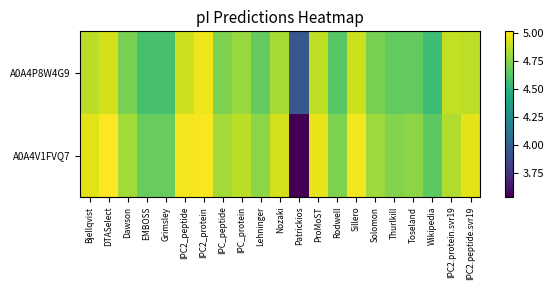

Reading left to right, extract all data points from this chart.

A0A4P8W4G9: Bjellqvist=4.9	DTASelect=4.9	Dawson=4.7	EMBOSS=4.6	Grimsley=4.6	IPC2_peptide=4.9	IPC2_protein=5.0	IPC_peptide=4.7	IPC_protein=4.8	Lehninger=4.7	Nozaki=4.8	Patrickios=3.9	ProMoST=4.9	Rodwell=4.6	Sillero=4.9	Solomon=4.7	Thurlkill=4.7	Toseland=4.7	Wikipedia=4.6	IPC2.protein.svr19=4.9	IPC2.peptide.svr19=4.9
A0A4V1FVQ7: Bjellqvist=5.0	DTASelect=5.0	Dawson=4.8	EMBOSS=4.7	Grimsley=4.7	IPC2_peptide=5.0	IPC2_protein=5.0	IPC_peptide=4.8	IPC_protein=4.9	Lehninger=4.8	Nozaki=4.9	Patrickios=3.5	ProMoST=5.0	Rodwell=4.7	Sillero=5.0	Solomon=4.8	Thurlkill=4.7	Toseland=4.8	Wikipedia=4.6	IPC2.protein.svr19=4.8	IPC2.peptide.svr19=5.0